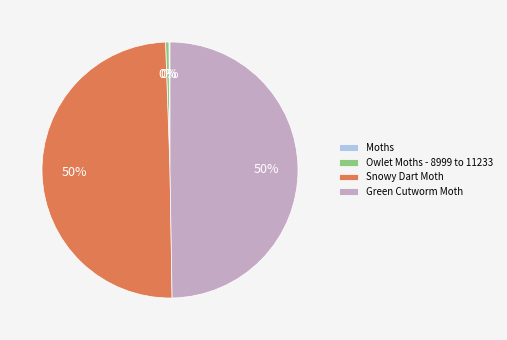

Is the sum of Green Cutworm Moth and Snowy Dart Moth greater than half?

Yes